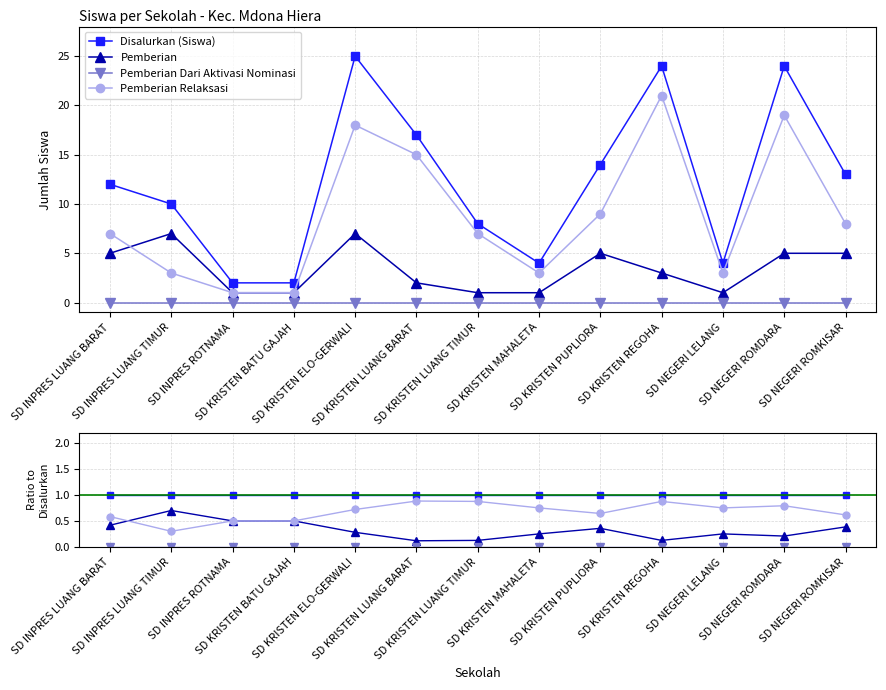

What is the difference between the Pemberian Relaksasi values at SD KRISTEN MAHALETA and SD INPRES ROTNAMA?

0.2